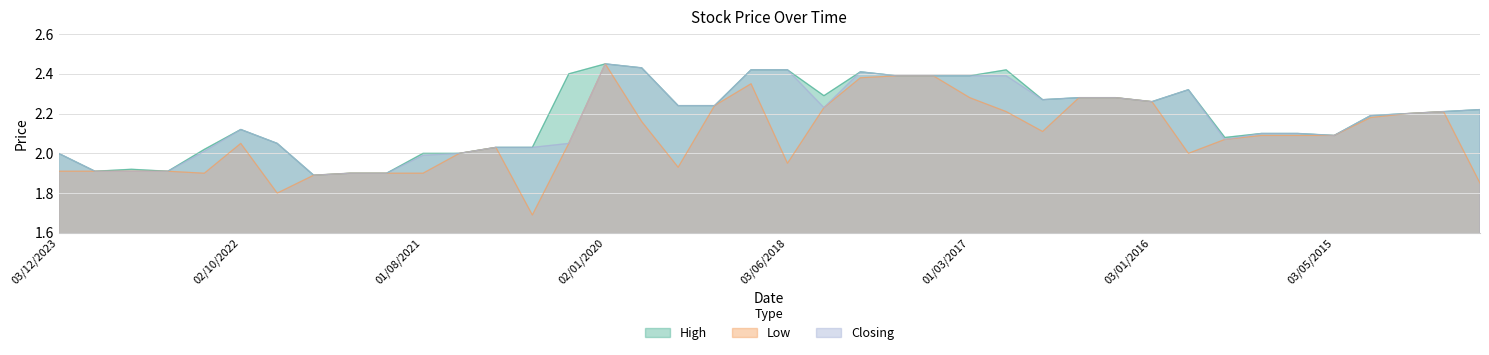

Count the number of data series in this chart.

3